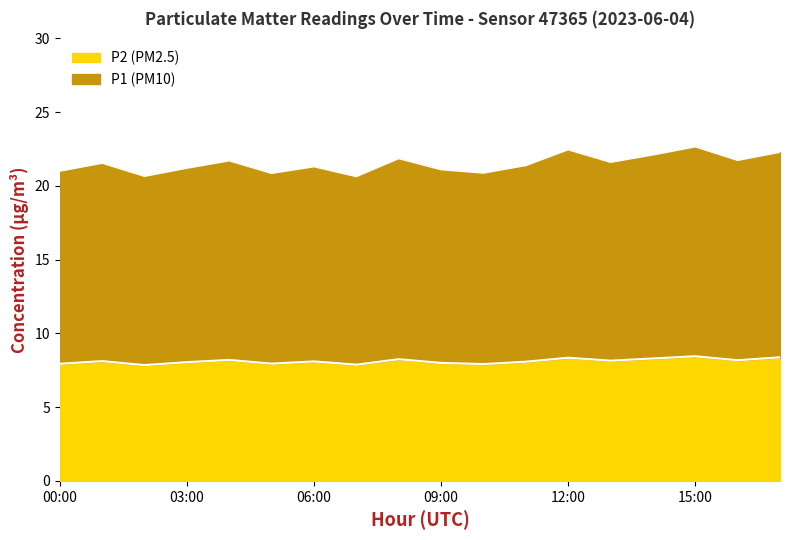

What is the label of the 14th point from the right?

04:00